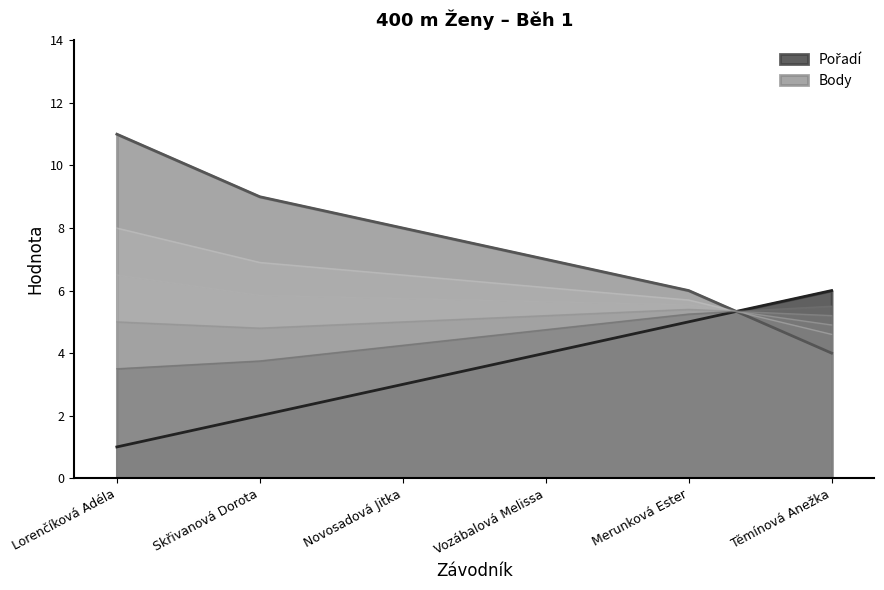

What is the sum of all Pořadí values?

21